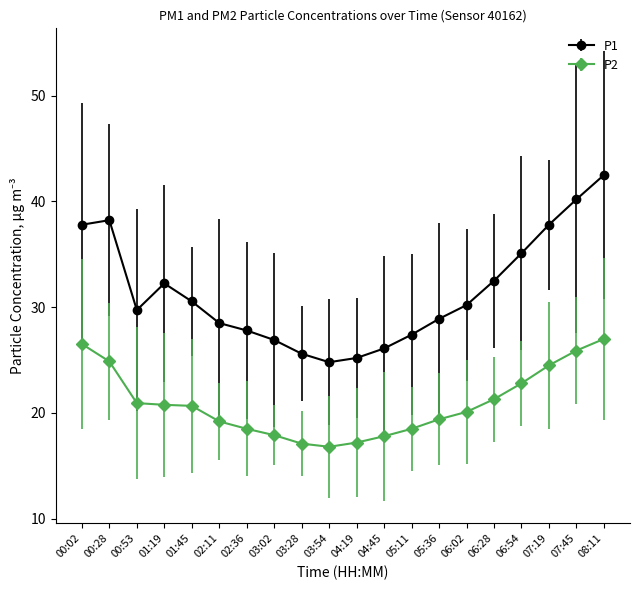

At which category is the sum across all series the highest?

08:11